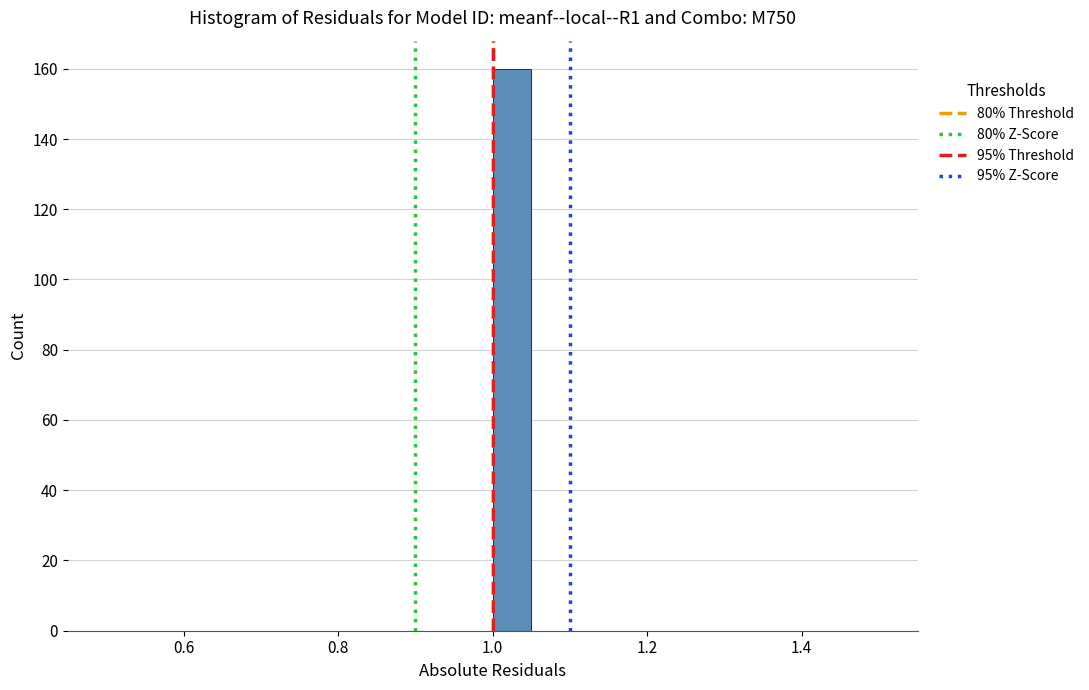

Read against the x-axis, roughly where is the centre of the tallest bar?

1.02